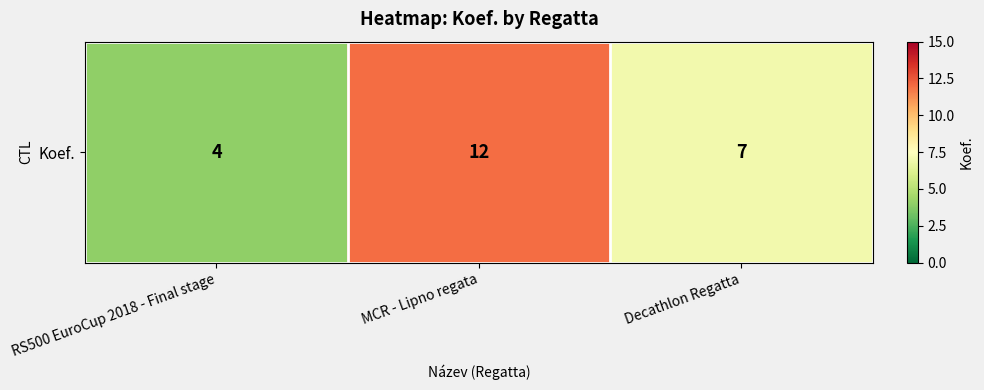

At which label does the data first exceed 7?

MCR - Lipno regata